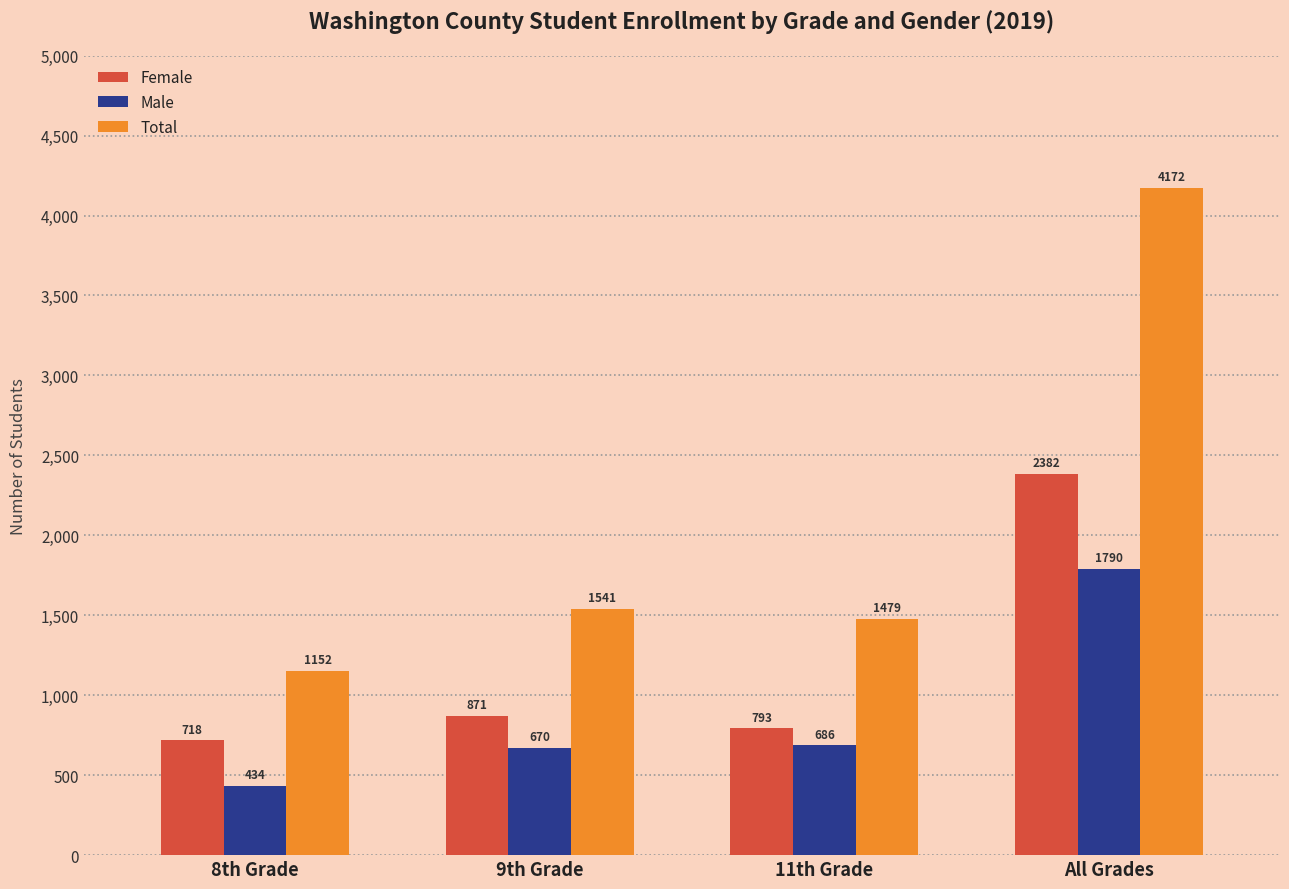

At how many categories does at least one series exceed 784?

4